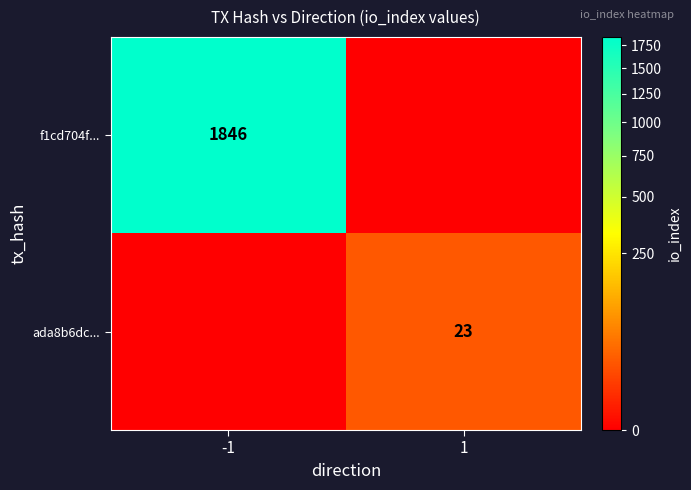

The f1cd704f... series shows 1846 at -1. True or false?

True